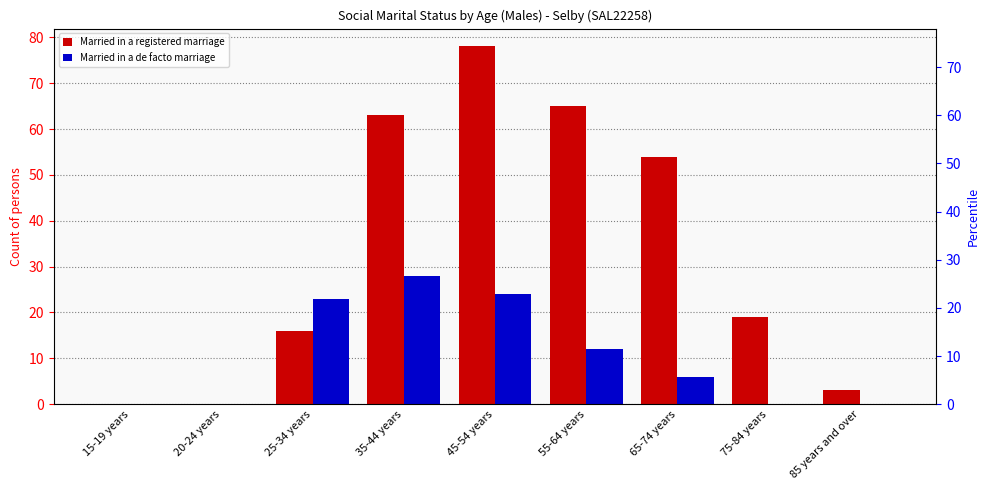

Are the bars grouped side by side (vs. stacked)?

Yes